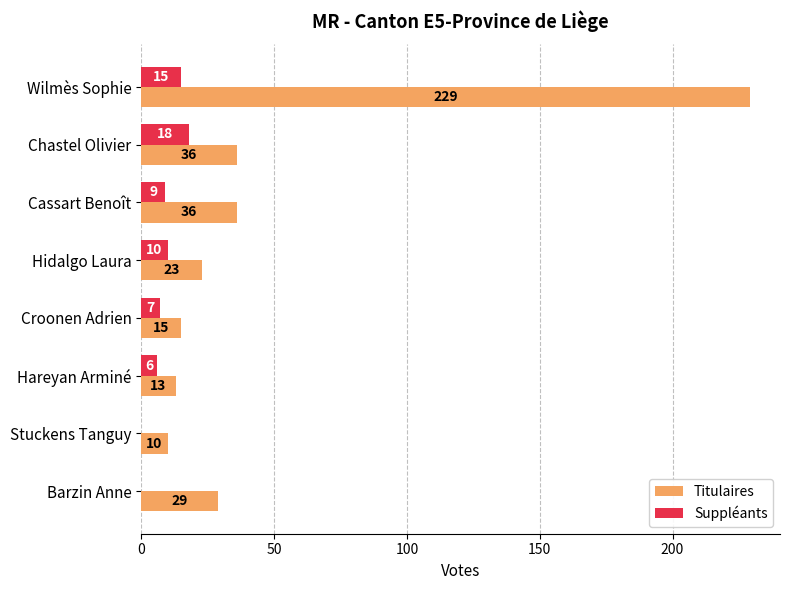

Is the value of Suppléants at Stuckens Tanguy greater than the value of Titulaires at Cassart Benoît?

No